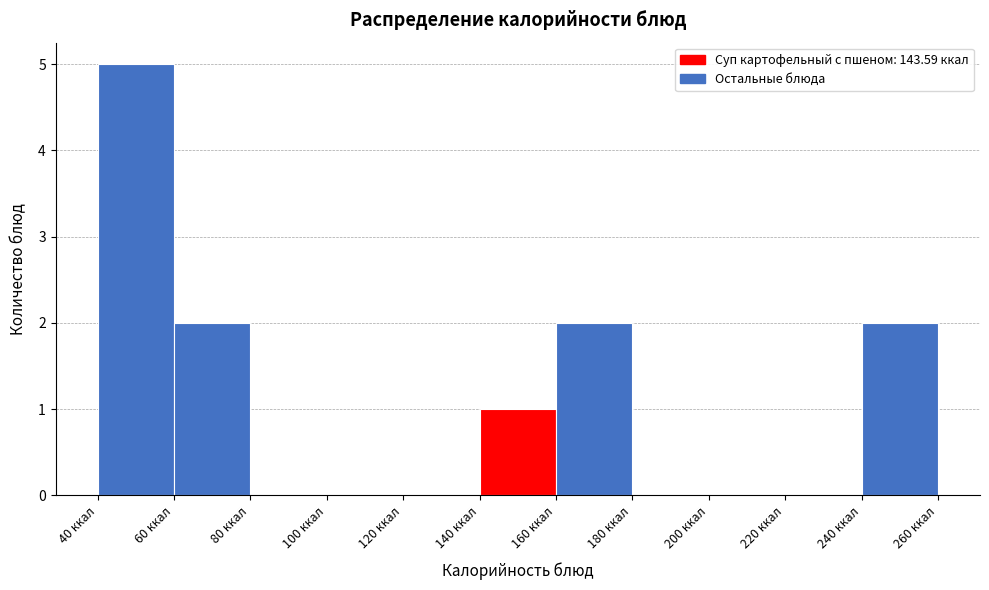

Reading left to right, transcribe this chart: for each bar, give the range it covers on the x-axis and its height. The values are not printed on the chart, so give them approximately, as read against the axis.

40 to 60: 5
60 to 80: 2
80 to 100: 0
100 to 120: 0
120 to 140: 0
140 to 160: 1
160 to 180: 2
180 to 200: 0
200 to 220: 0
220 to 240: 0
240 to 260: 2